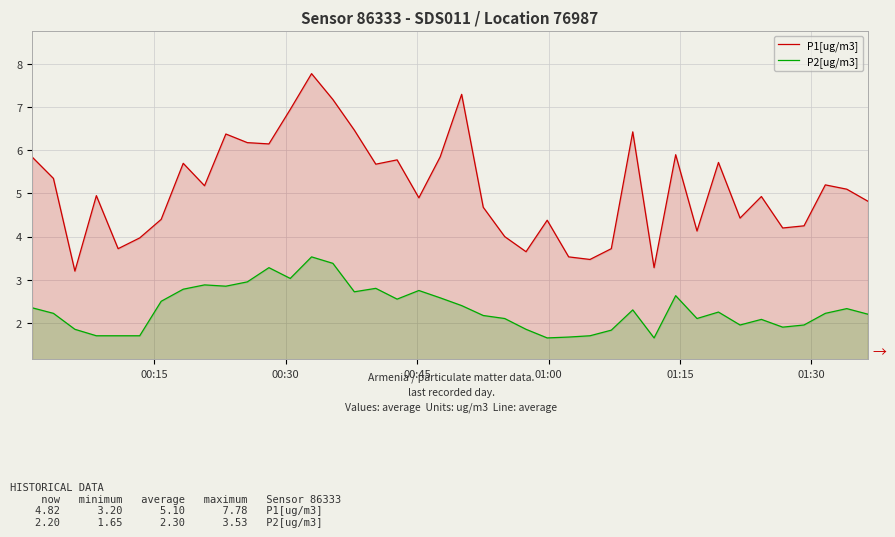

Rank the series by their average value, from highest to lowest.

P1[ug/m3], P2[ug/m3]